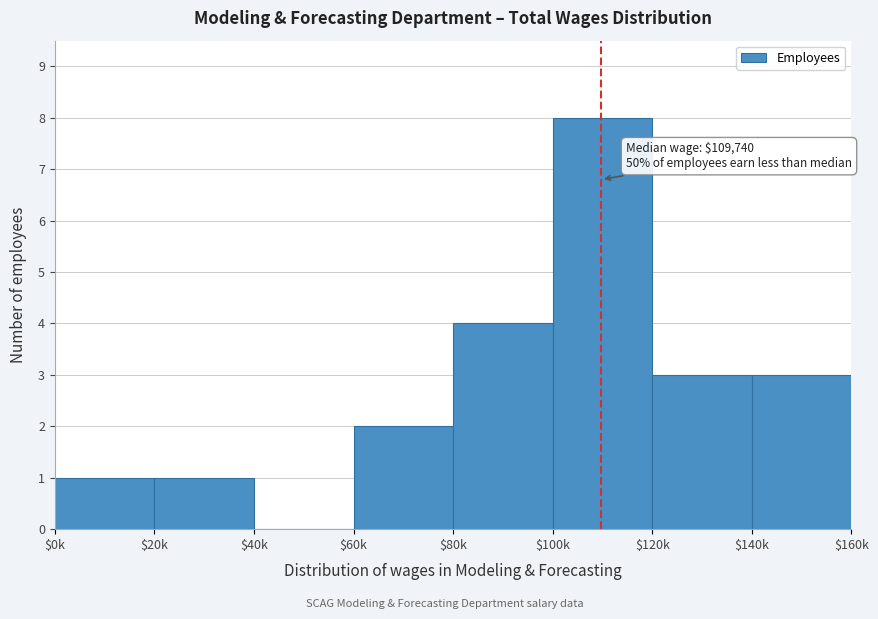

The value at $80k is 4. True or false?

True